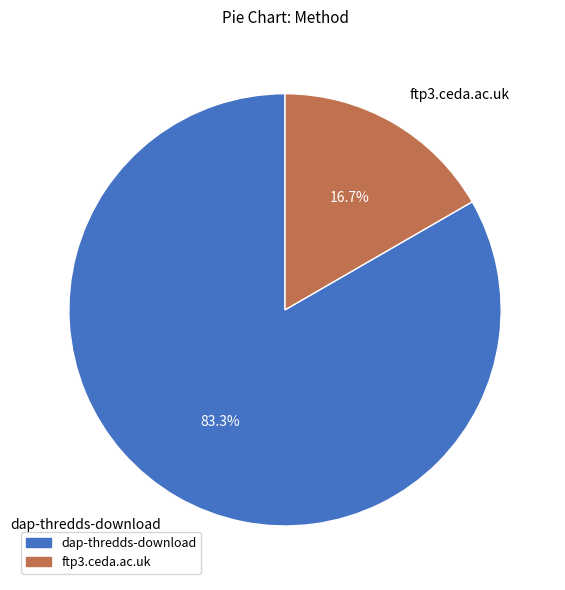

To the nearest percent, what is the difference between the ftp3.ceda.ac.uk and dap-thredds-download slice percentages?

67%